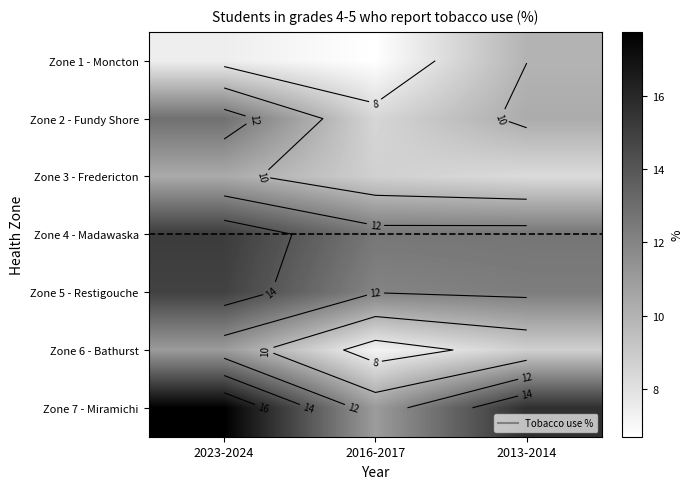

At 2013-2014, list the series in order from smallest to largest.

Zone 3 - Fredericton, Zone 6 - Bathurst, Zone 1 - Moncton, Zone 2 - Fundy Shore, Zone 5 - Restigouche, Zone 4 - Madawaska, Zone 7 - Miramichi